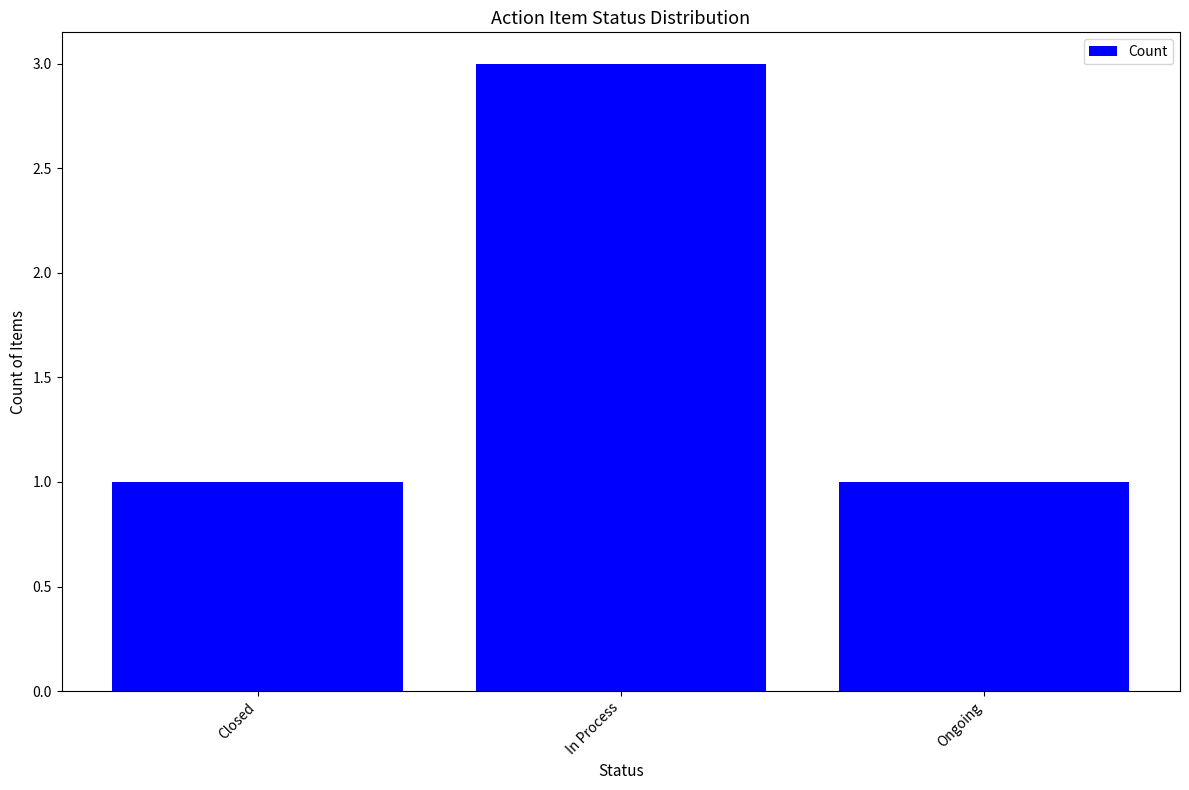

Reading left to right, list all the values displayed in this chart.

Closed=1	In Process=3	Ongoing=1